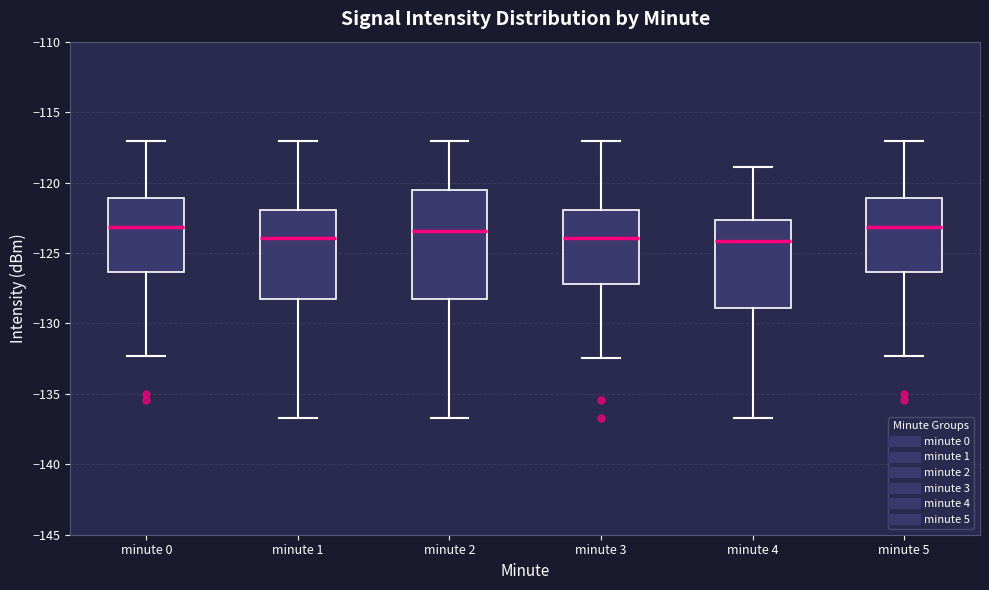

Where is the lower edge of the box for minute 4 on the y-axis? The values are not printed on the chart, so give them approximately, as read against the axis.

-129.0